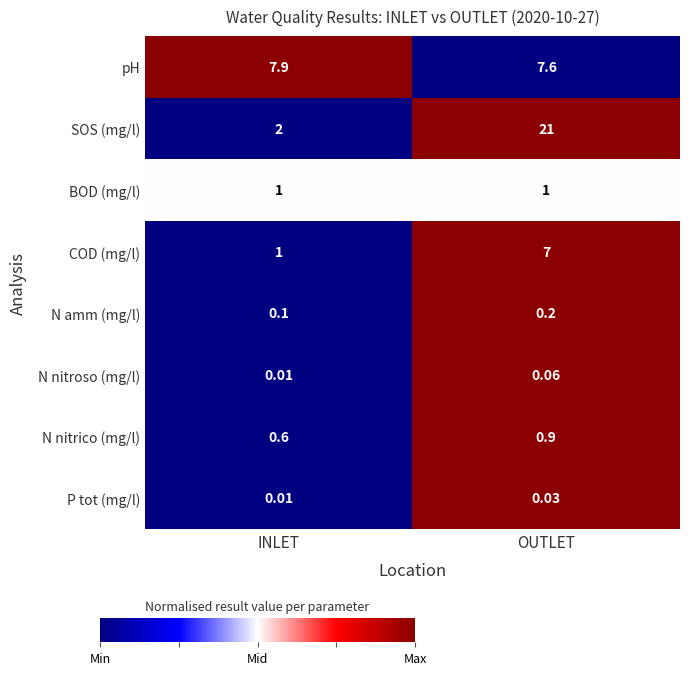

How many series are shown in this chart?

8